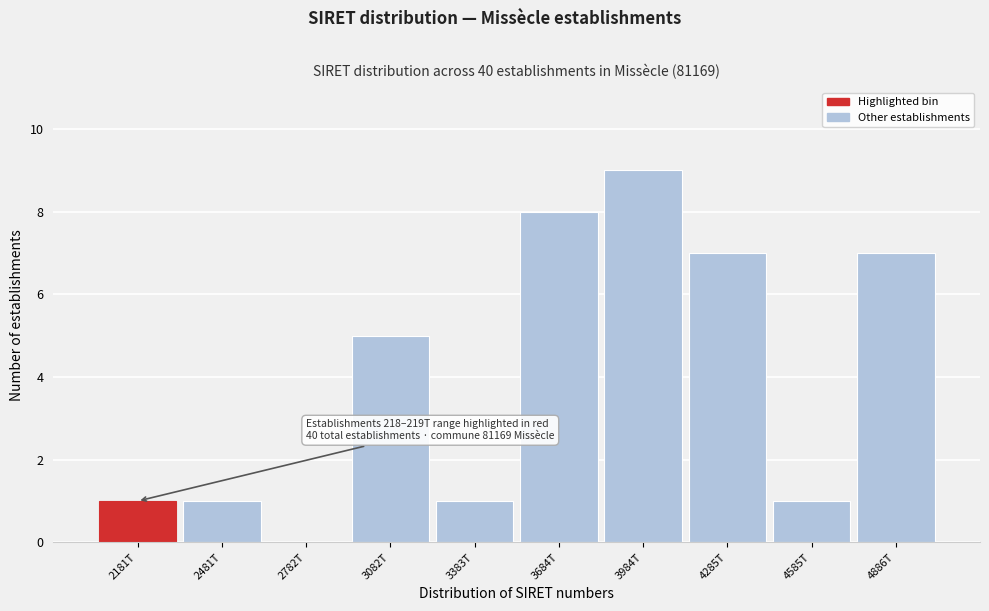

Reading right to left, list all the values displayed in this chart.

4886T=7	4585T=1	4285T=7	3984T=9	3684T=8	3383T=1	3082T=5	2782T=0	2481T=1	2181T=1